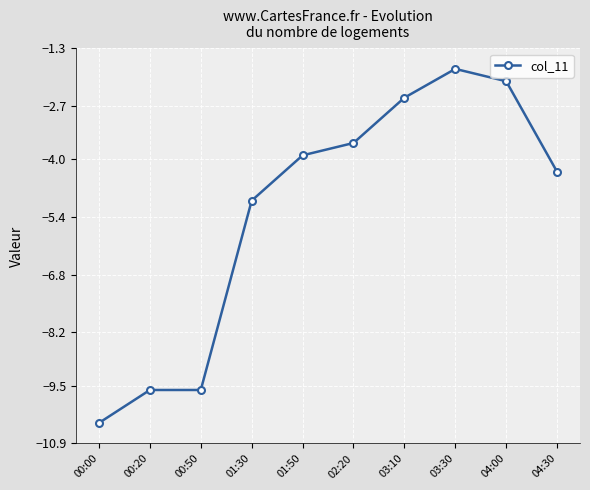

What is the value of the 4th point from the left?

-5.0